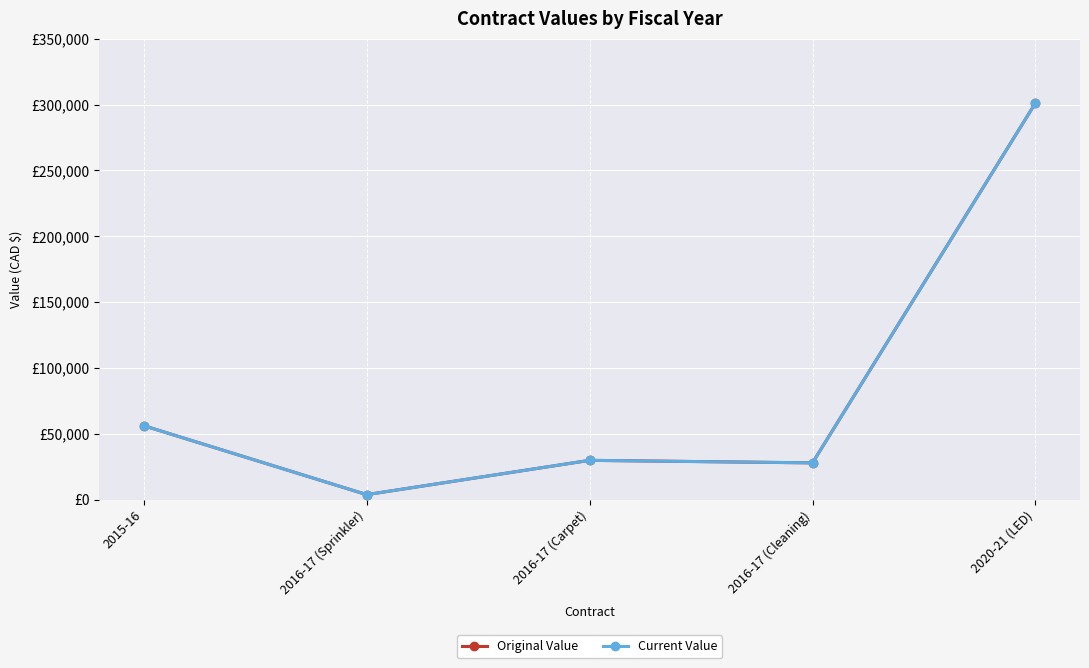

At how many categories does at least one series exceed 127997?

1